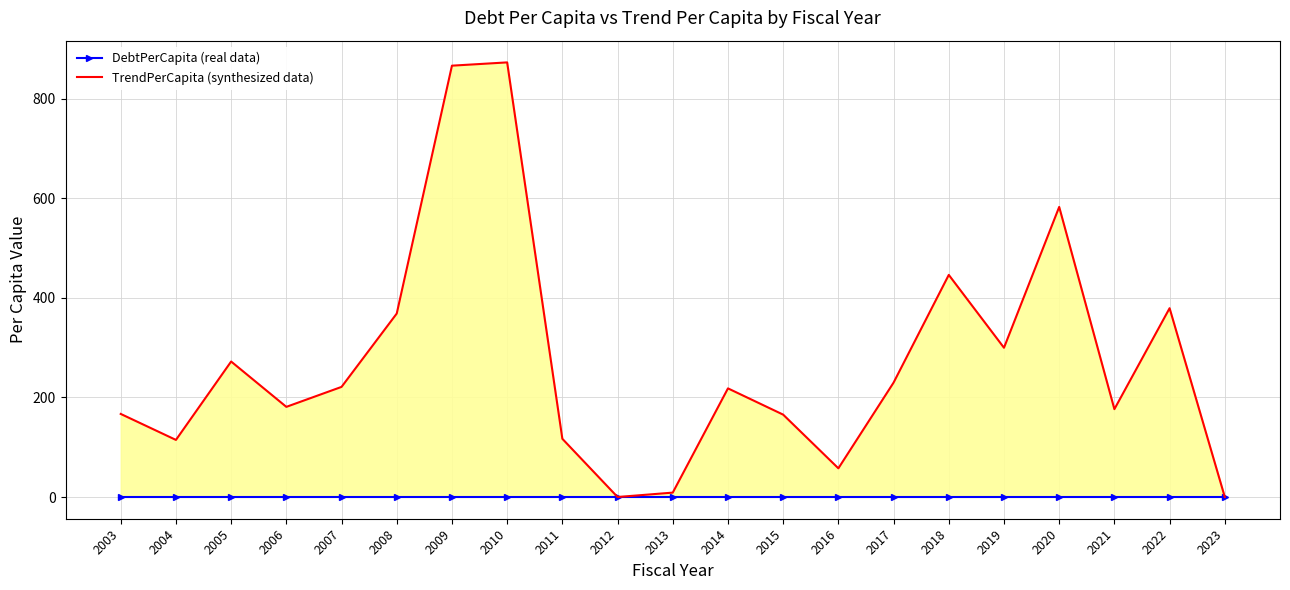

How many lines are shown in the chart?

2